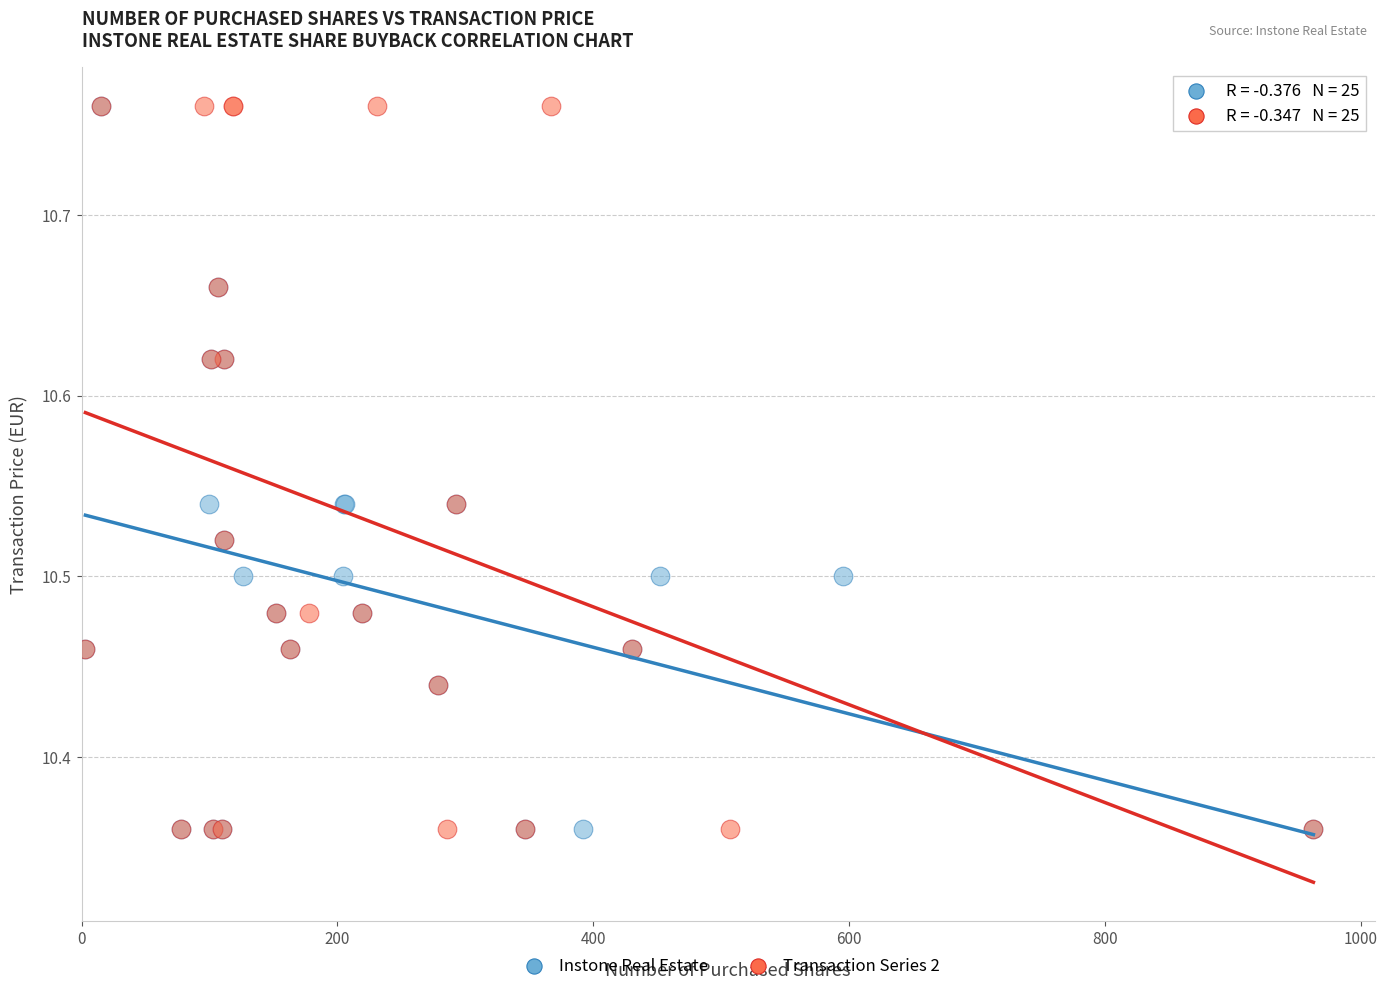

What are all the series names shown in the legend?

Instone Real Estate, Transaction Series 2